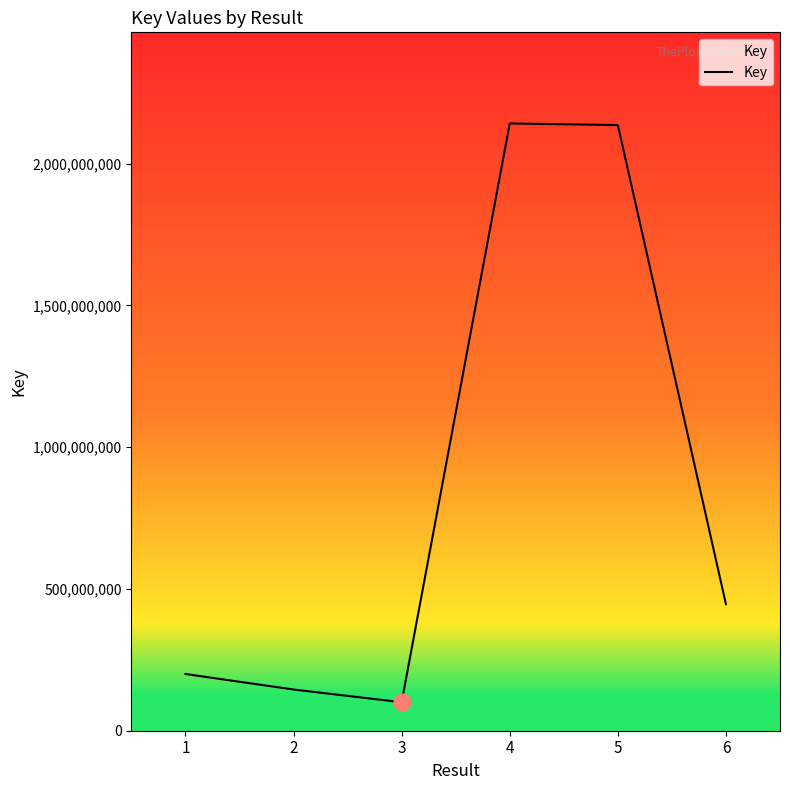

Read the value at 3, to the nearest 50.

100479550